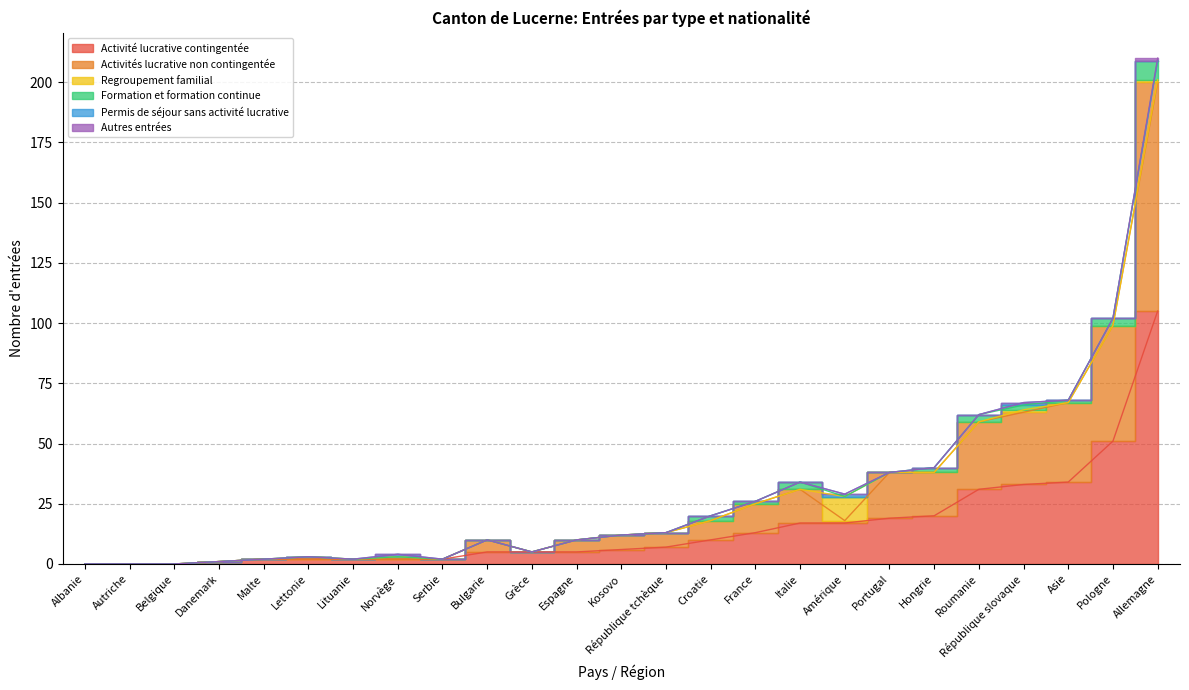

Is the value of Formation et formation continue at République tchèque greater than the value of Autres entrées at Allemagne?

No